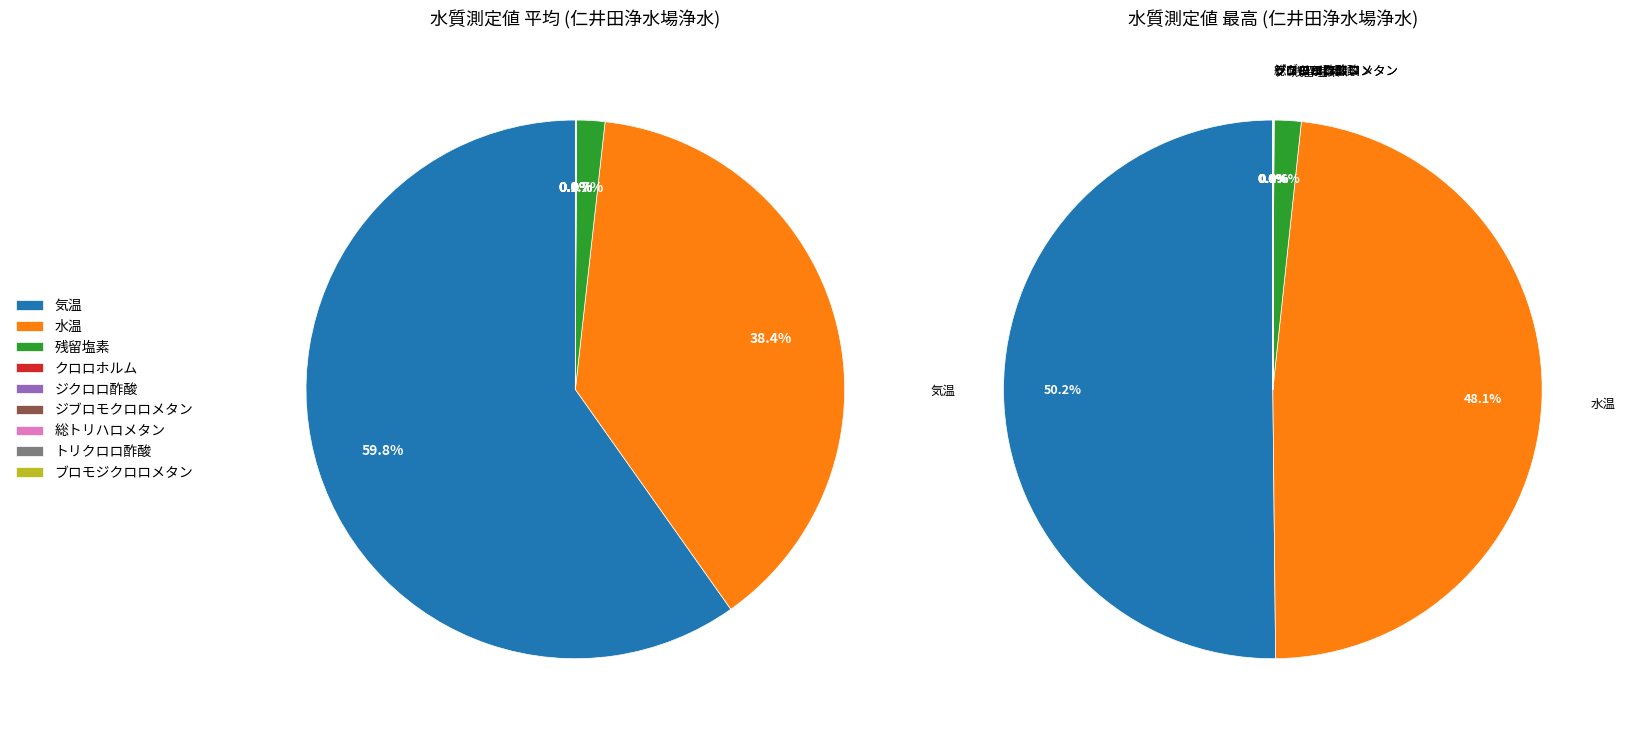

Do 水温 and トリクロロ酢酸 together represent more than half of the pie?

No